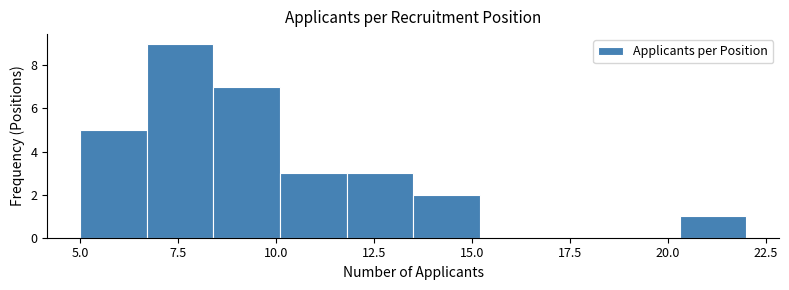

Around what value on the x-axis is the tallest bar? Give the approximate position of its centre, as read against the axis.

7.5